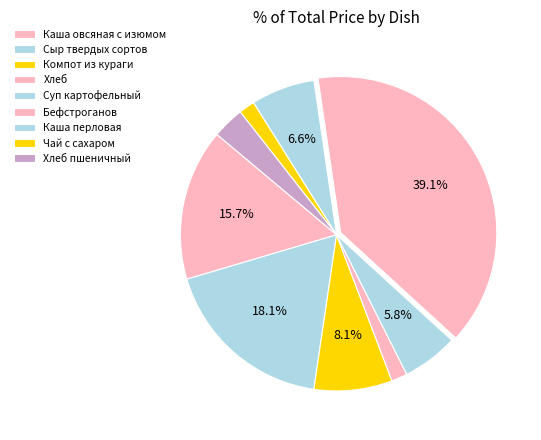

How many segments does this pie chart have?

9